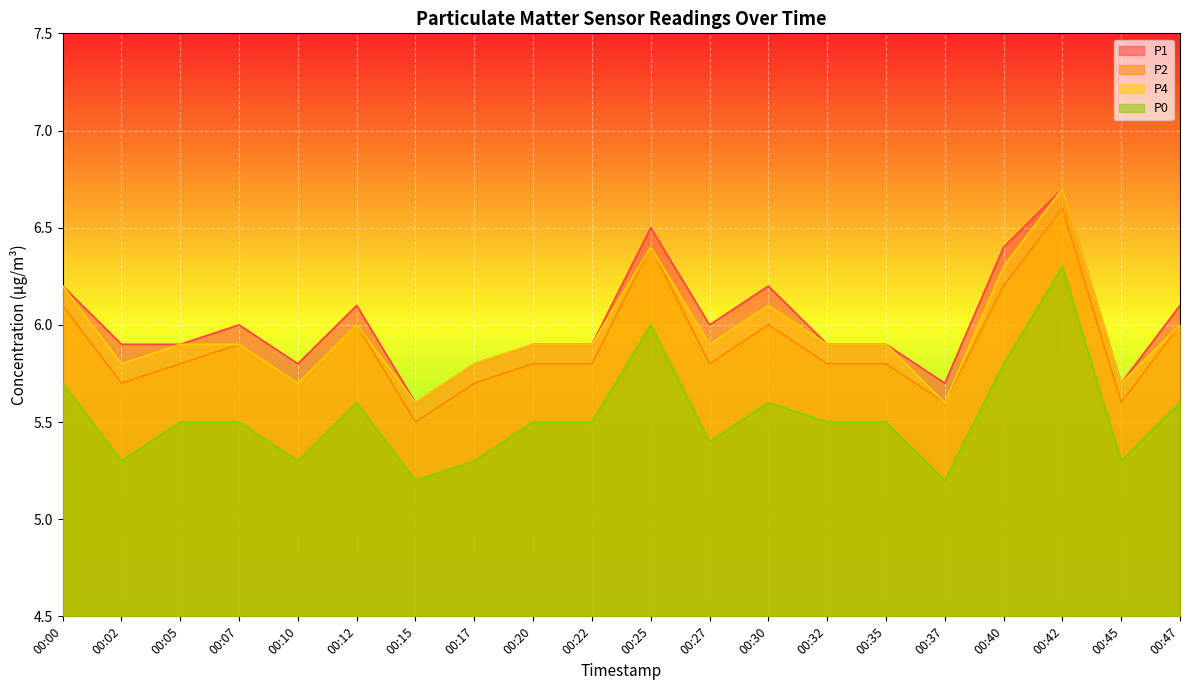

Reading left to right, what are all the values shown in this chart?

P1: 00:00=6.2	00:02=5.9	00:05=5.9	00:07=6.0	00:10=5.8	00:12=6.1	00:15=5.6	00:17=5.8	00:20=5.9	00:22=5.9	00:25=6.5	00:27=6.0	00:30=6.2	00:32=5.9	00:35=5.9	00:37=5.7	00:40=6.4	00:42=6.7	00:45=5.7	00:47=6.1
P2: 00:00=6.1	00:02=5.7	00:05=5.8	00:07=5.9	00:10=5.7	00:12=6.0	00:15=5.5	00:17=5.7	00:20=5.8	00:22=5.8	00:25=6.4	00:27=5.8	00:30=6.0	00:32=5.8	00:35=5.8	00:37=5.6	00:40=6.2	00:42=6.6	00:45=5.6	00:47=6.0
P4: 00:00=6.2	00:02=5.8	00:05=5.9	00:07=5.9	00:10=5.7	00:12=6.0	00:15=5.6	00:17=5.8	00:20=5.9	00:22=5.9	00:25=6.4	00:27=5.9	00:30=6.1	00:32=5.9	00:35=5.9	00:37=5.6	00:40=6.3	00:42=6.7	00:45=5.7	00:47=6.0
P0: 00:00=5.7	00:02=5.3	00:05=5.5	00:07=5.5	00:10=5.3	00:12=5.6	00:15=5.2	00:17=5.3	00:20=5.5	00:22=5.5	00:25=6.0	00:27=5.4	00:30=5.6	00:32=5.5	00:35=5.5	00:37=5.2	00:40=5.8	00:42=6.3	00:45=5.3	00:47=5.6